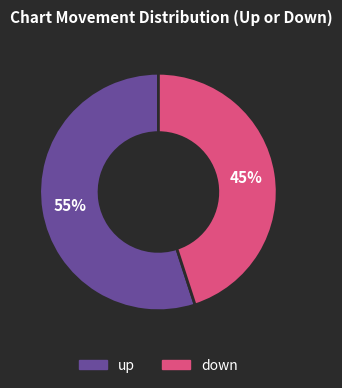

Rank the categories by value from highest to lowest.

up, down